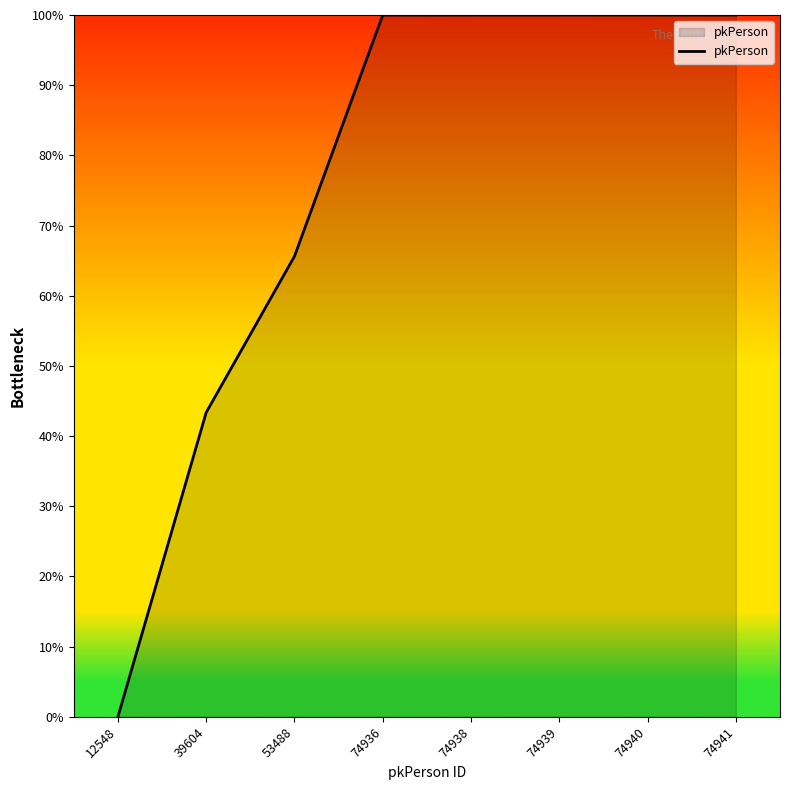

True or false: there are more than 2 points higher than both neighbors.

False